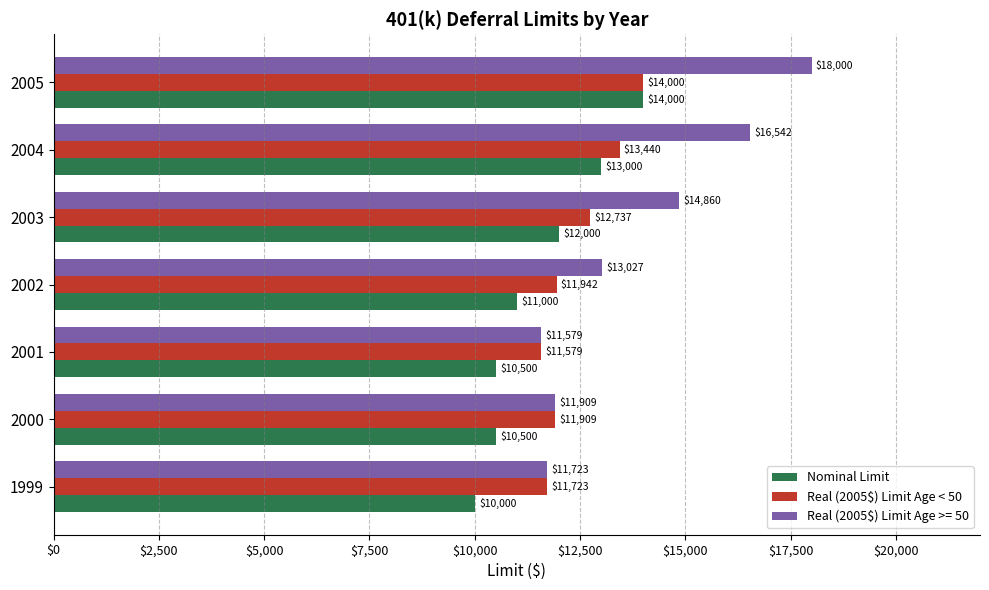

True or false: Real (2005$) Limit Age < 50 has a value of 20352.1 at 2000.

False